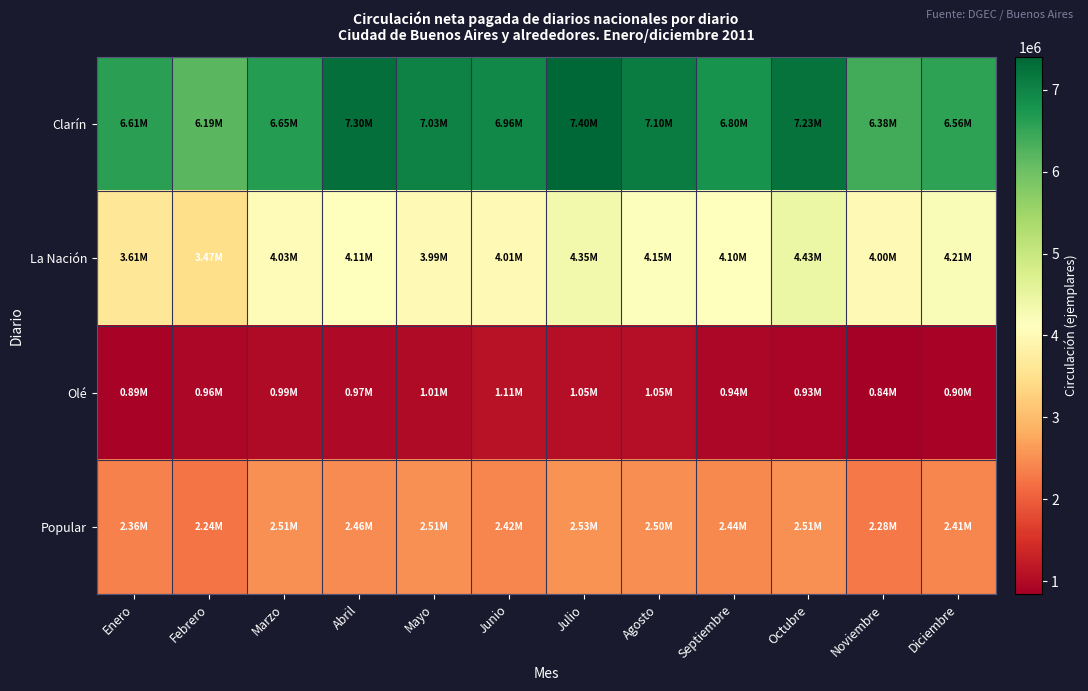

At how many categories does at least one series exceed 7038658?

4